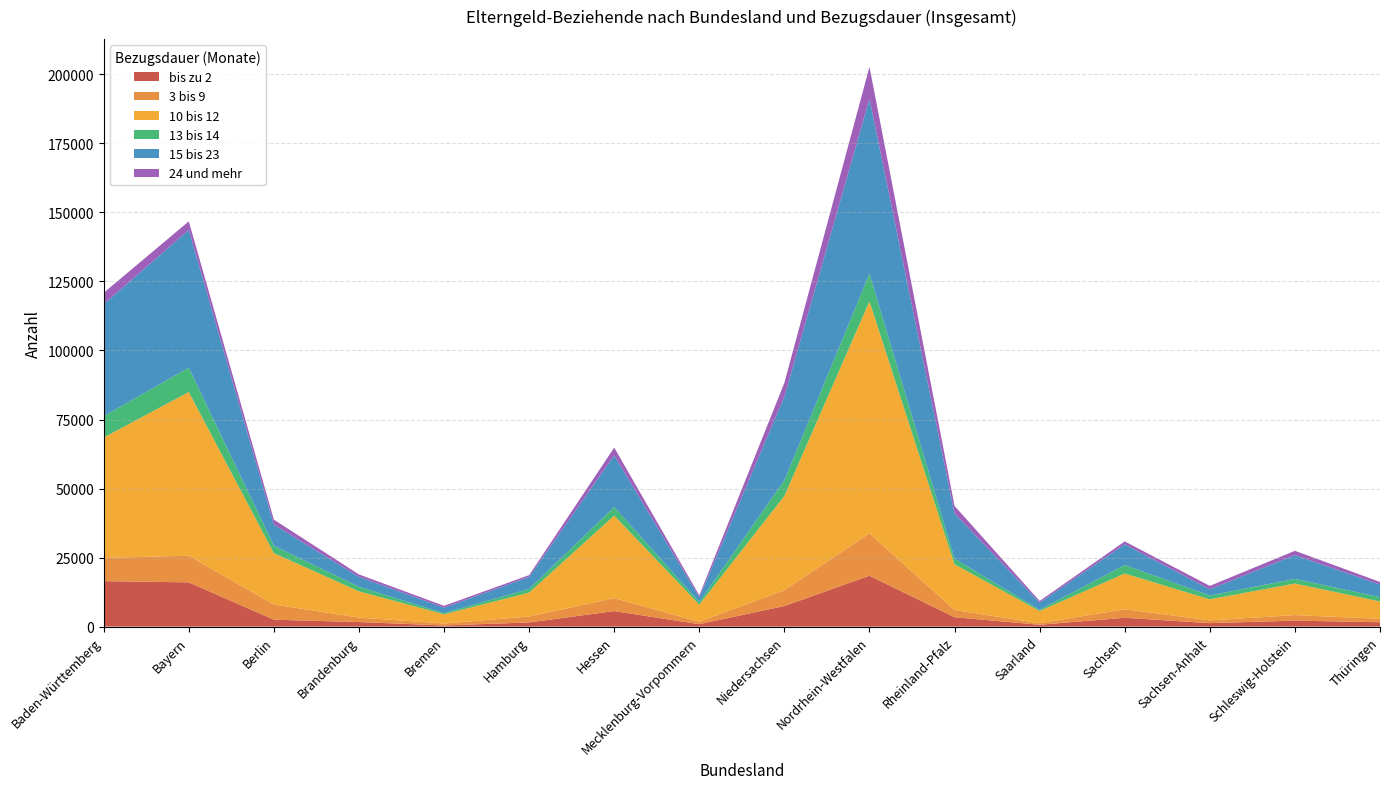

At which category is the sum across all series the highest?

Nordrhein-Westfalen